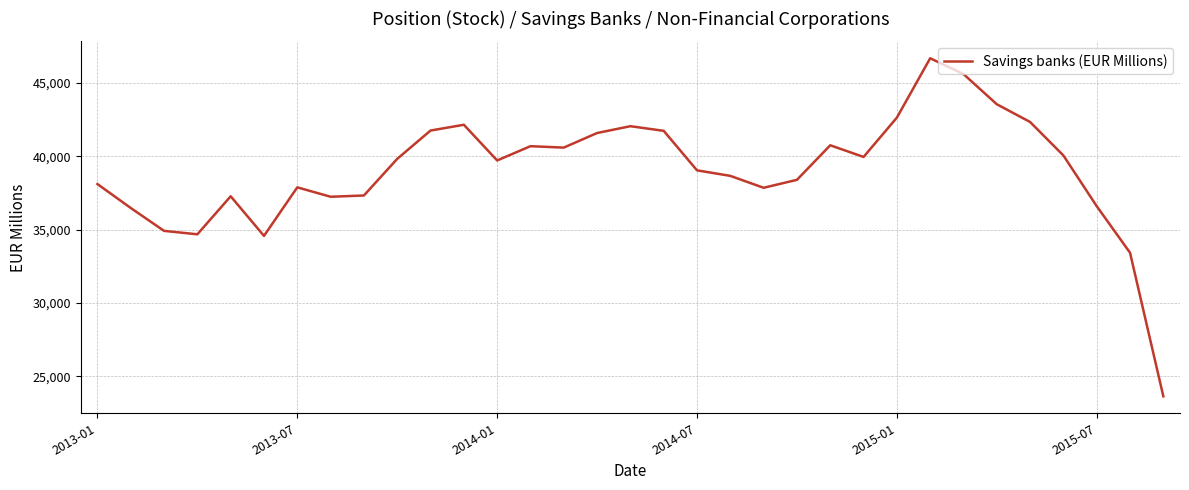

How many categories are shown in the chart?

33